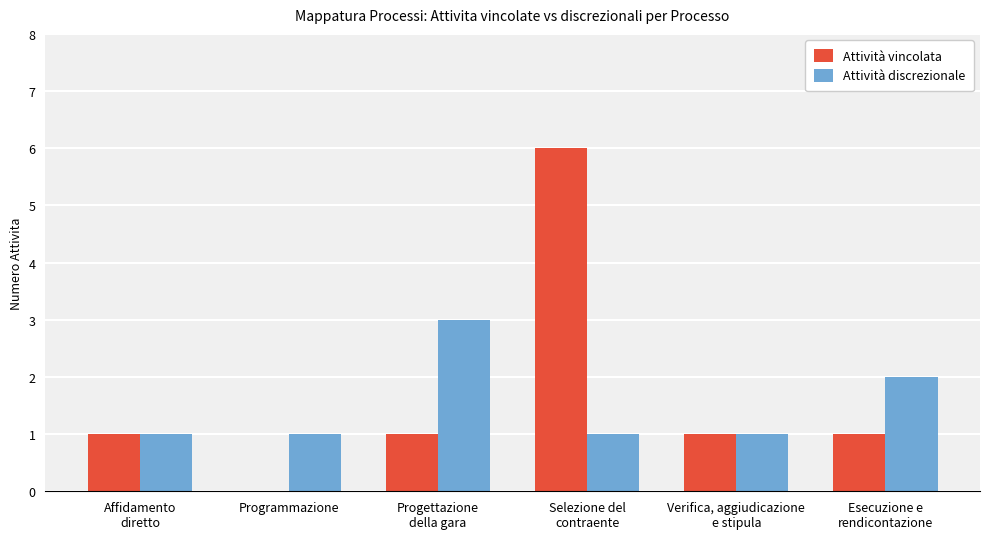

The Attività vincolata series shows 2 at Verifica, aggiudicazione
e stipula. True or false?

False